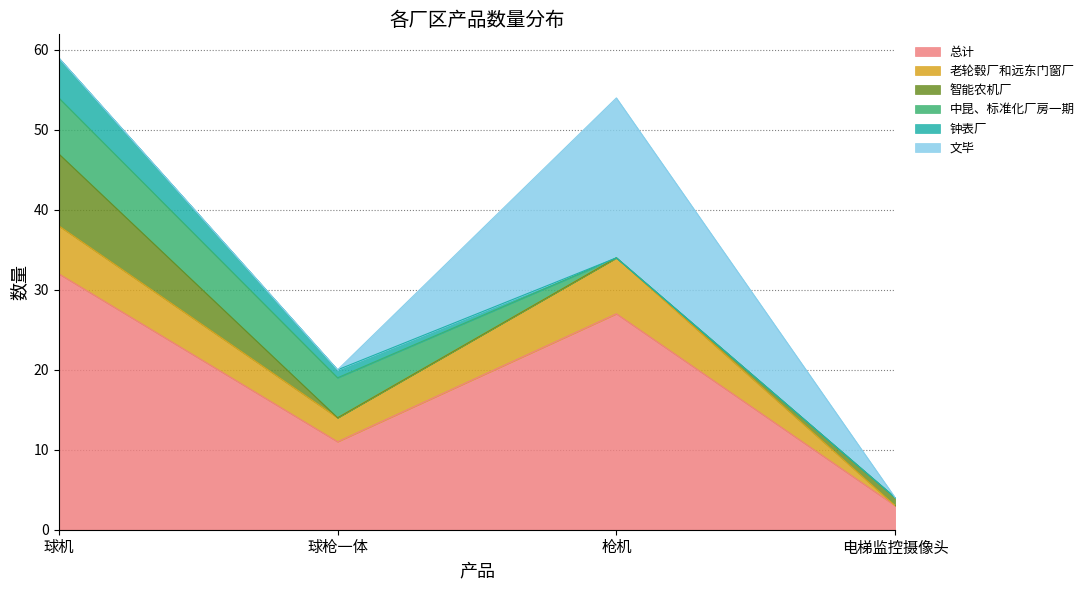

The 钟表厂 series shows 1 at 球枪一体. True or false?

True